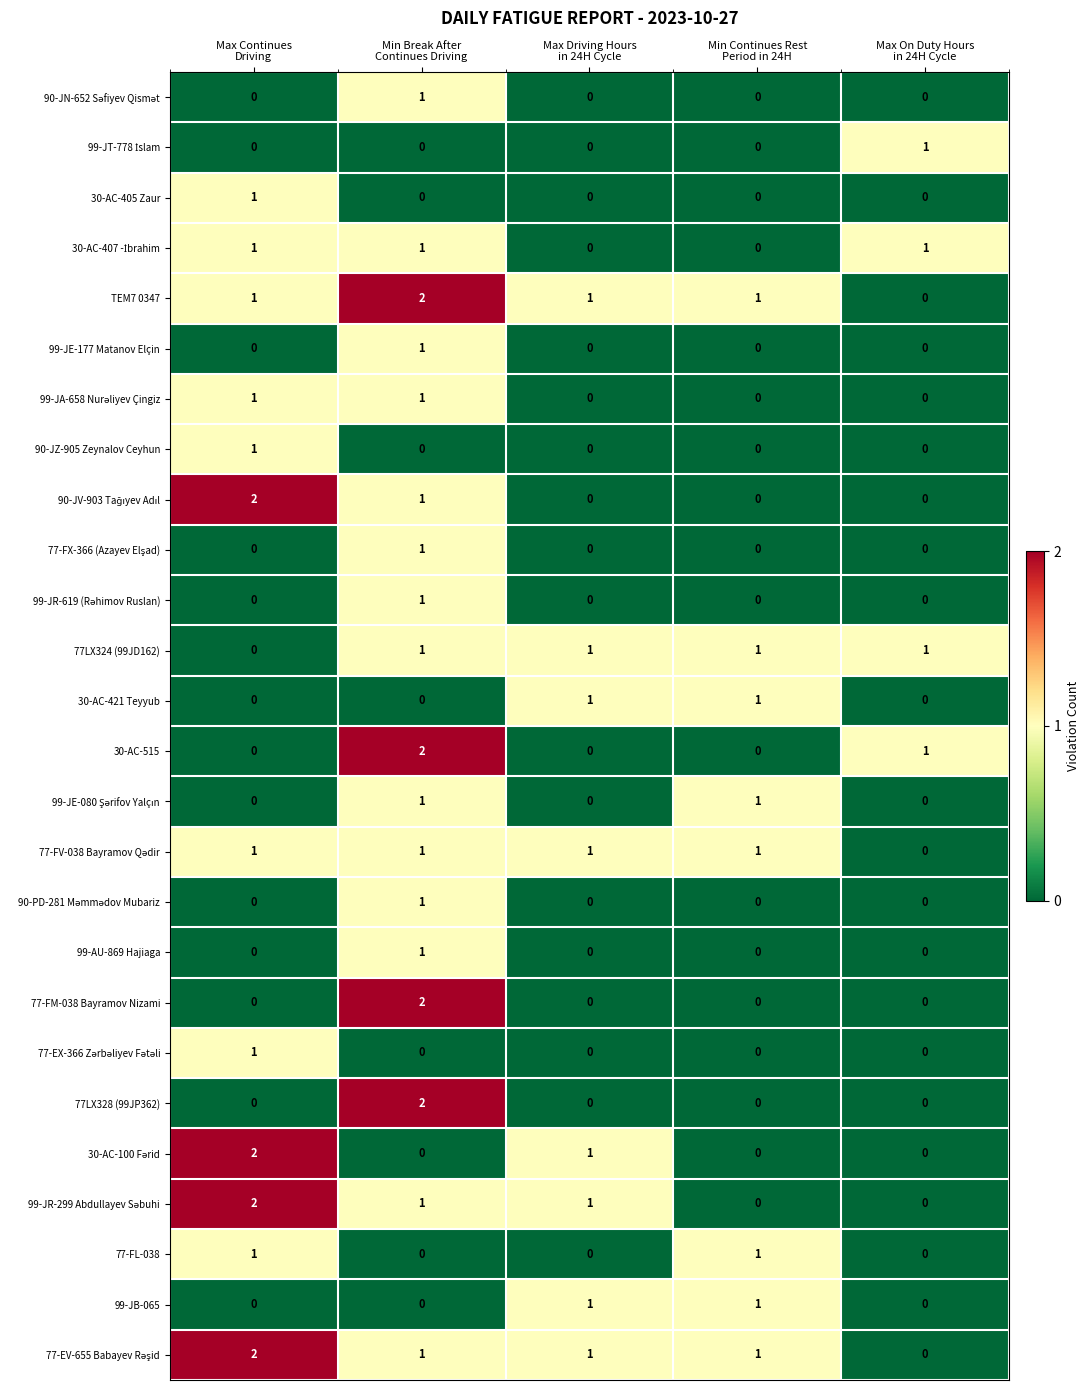

Count the 99-AU-869 Hajiaga values in the range 0 to 1.

5